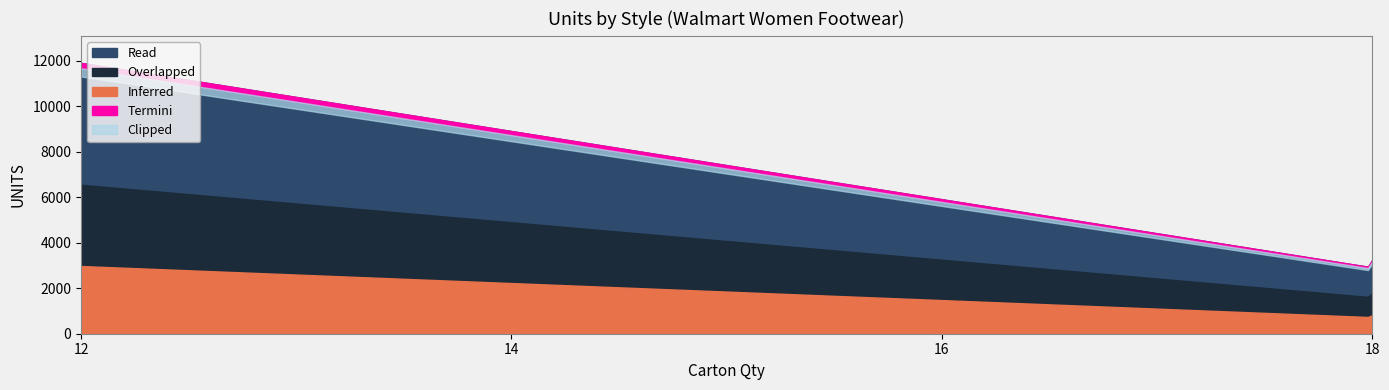

What is the label of the 2nd point from the right?

12